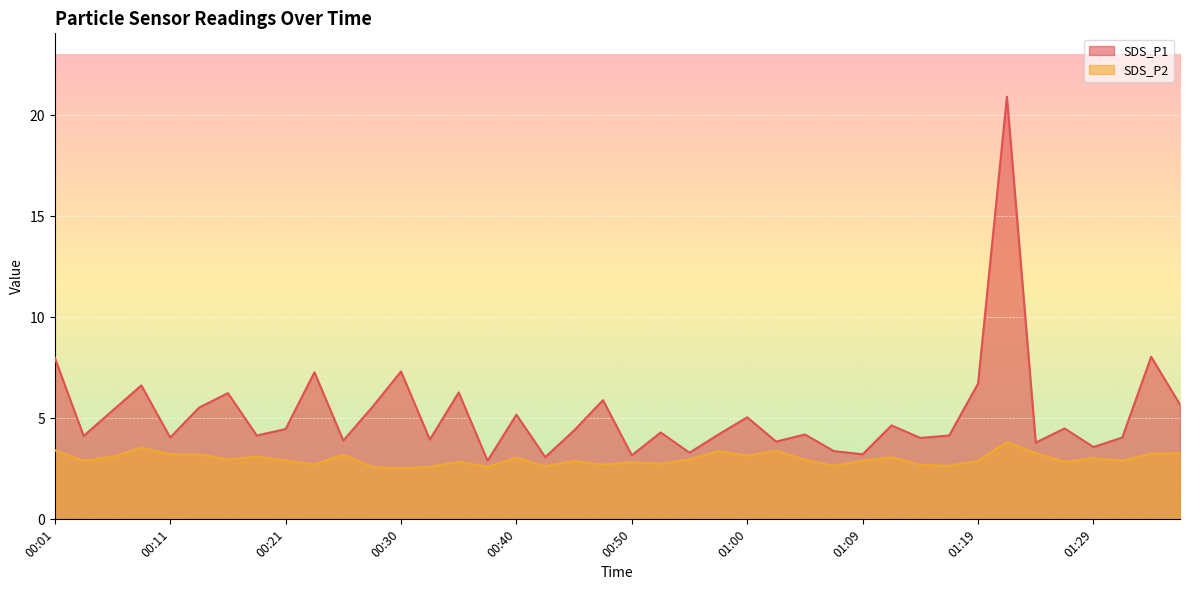

Which category has the highest value across all series?

01:21